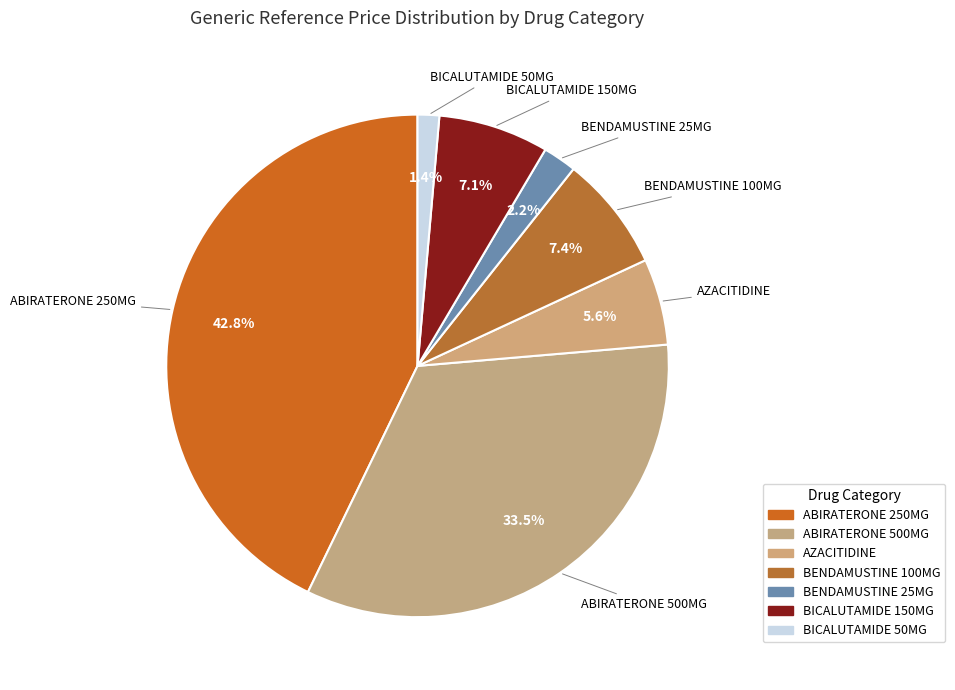

Which has a higher value, BICALUTAMIDE 50MG or BENDAMUSTINE 100MG?

BENDAMUSTINE 100MG